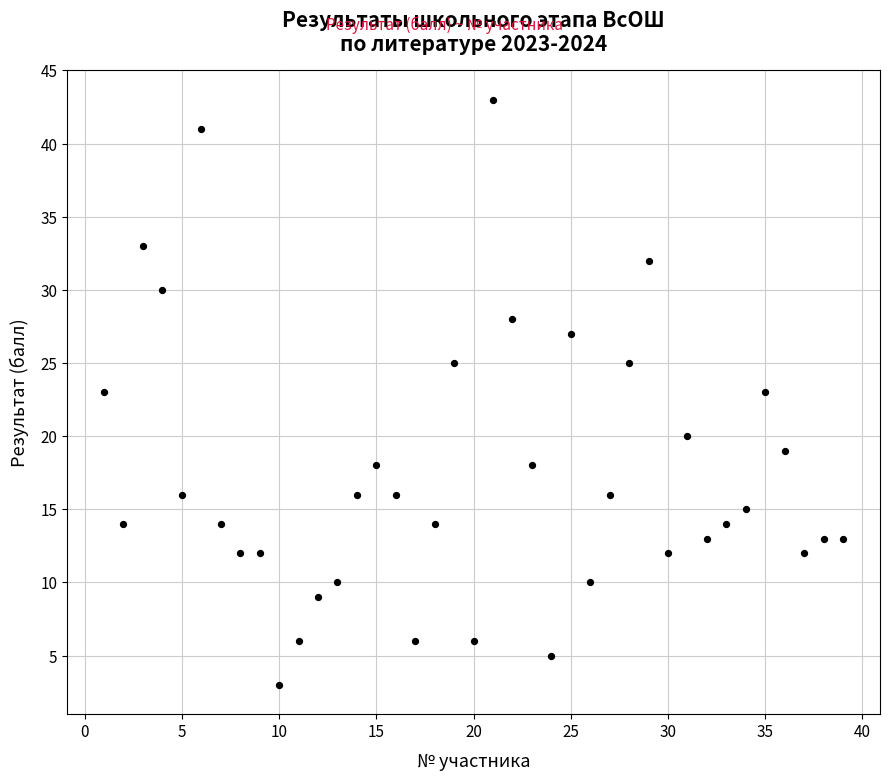

What is the range of Y values (max minus min)?

40